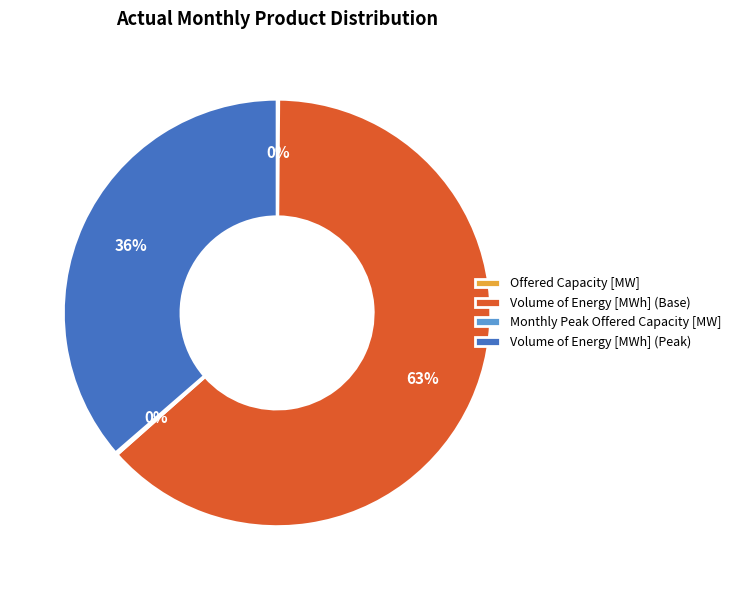

What is the majority slice?

Volume of Energy [MWh] (Base)